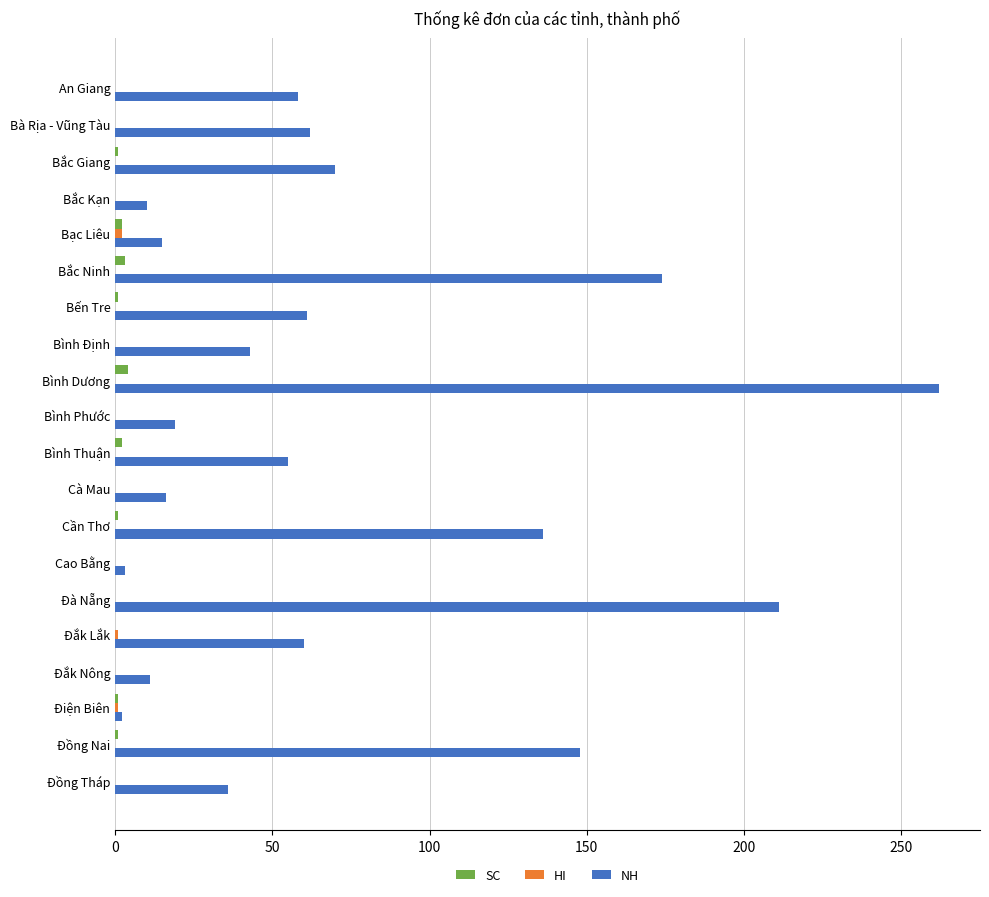

At which category is the sum across all series the highest?

Bình Dương